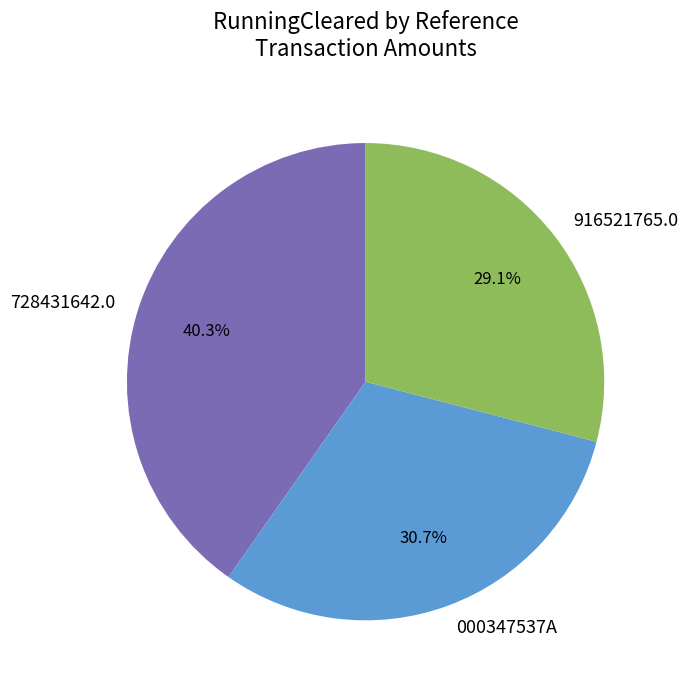

Which slice is the largest?

728431642.0